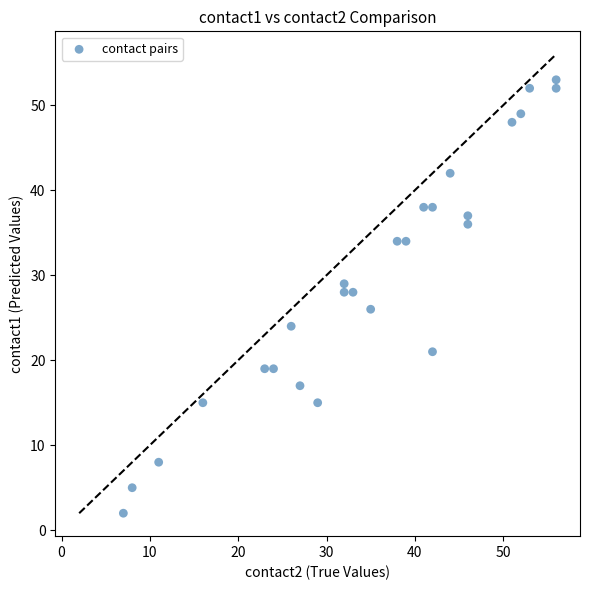

What is the range of X values (max minus min)?

49